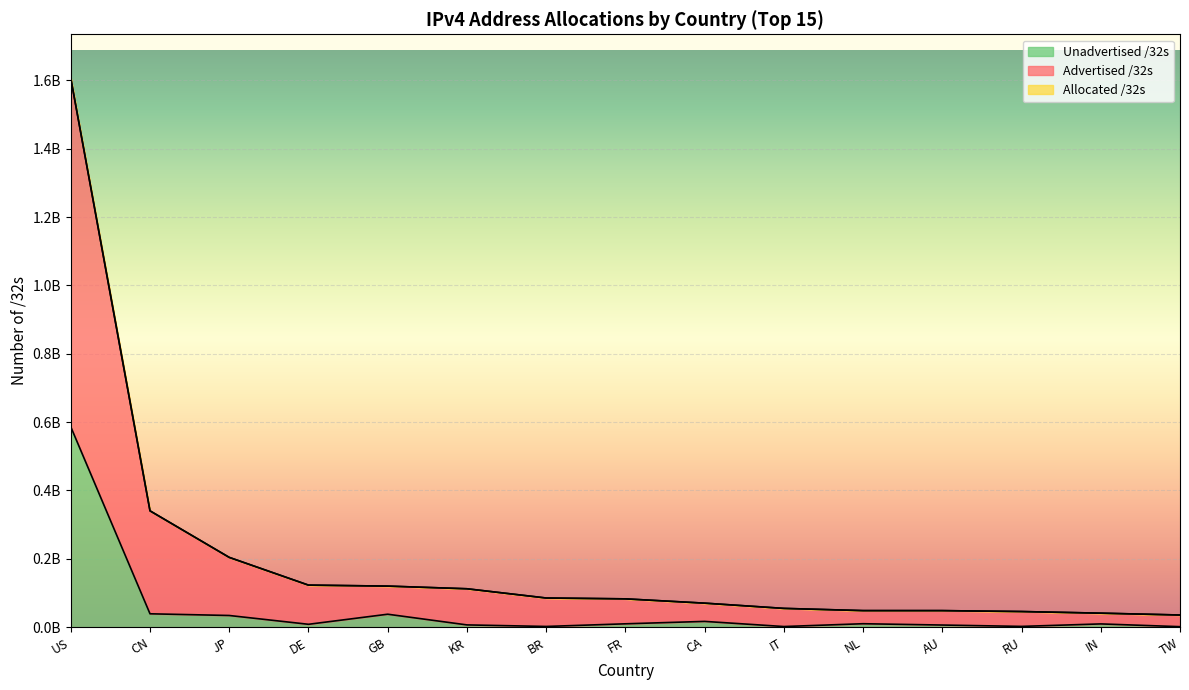

What is the difference between the Advertised /32s values at GB and KR?

7800088